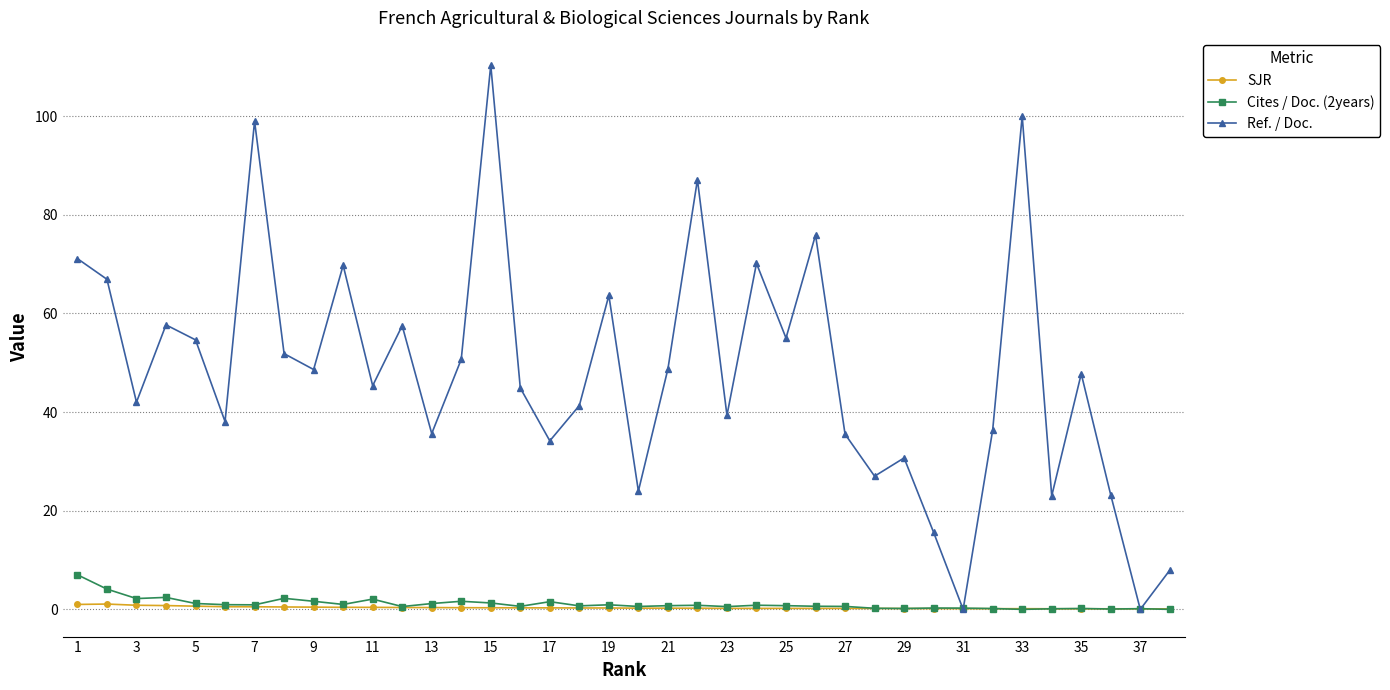

Which series has the largest range (max minus min)?

Ref. / Doc.